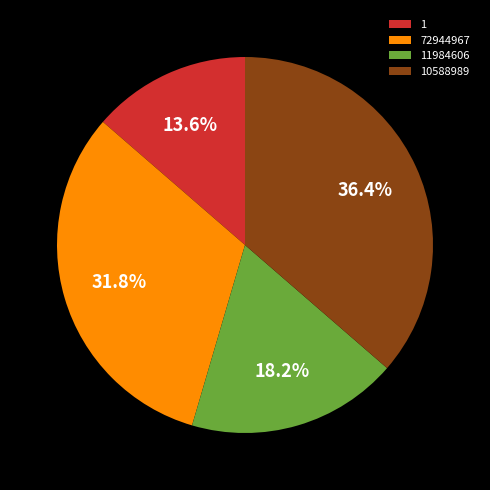

What is the smallest slice in the pie chart?

1